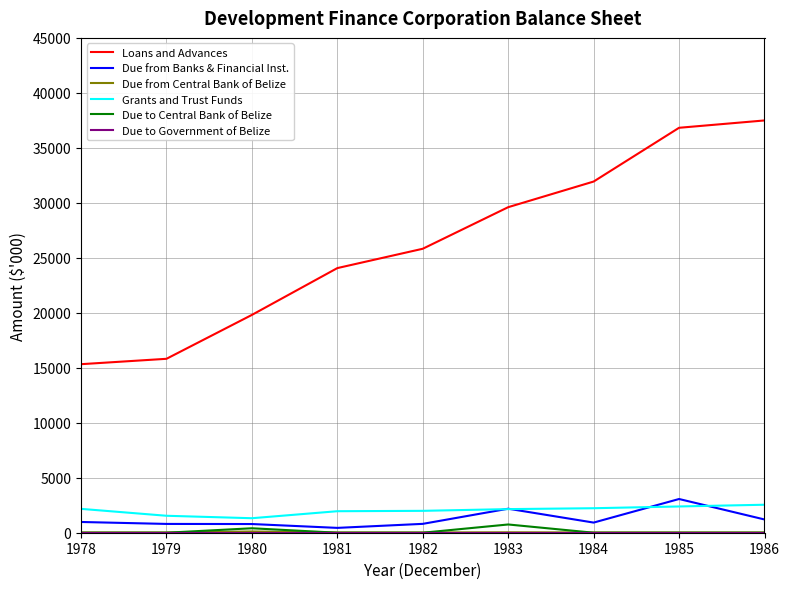

Read the Due from Banks & Financial Inst. value at 1985, to the nearest 10.

3070